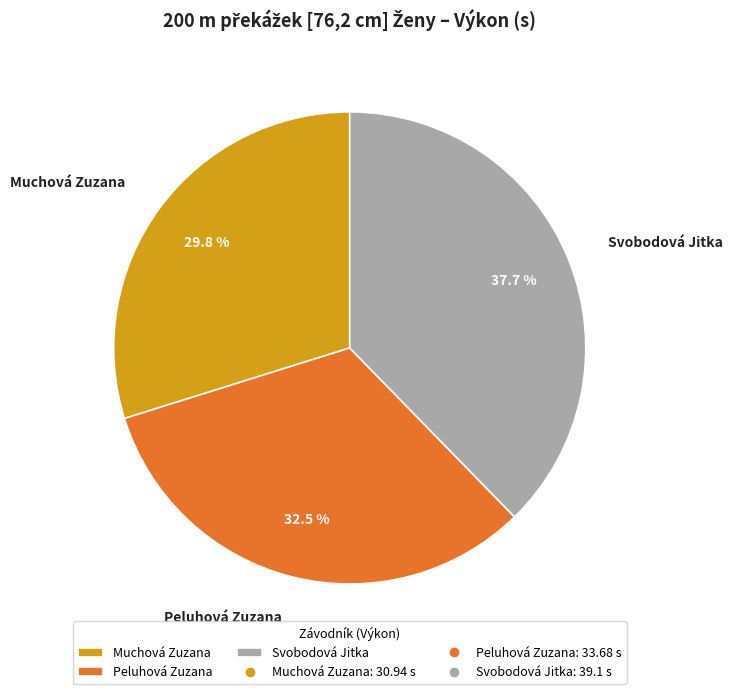

How many slices are in this pie chart?

3